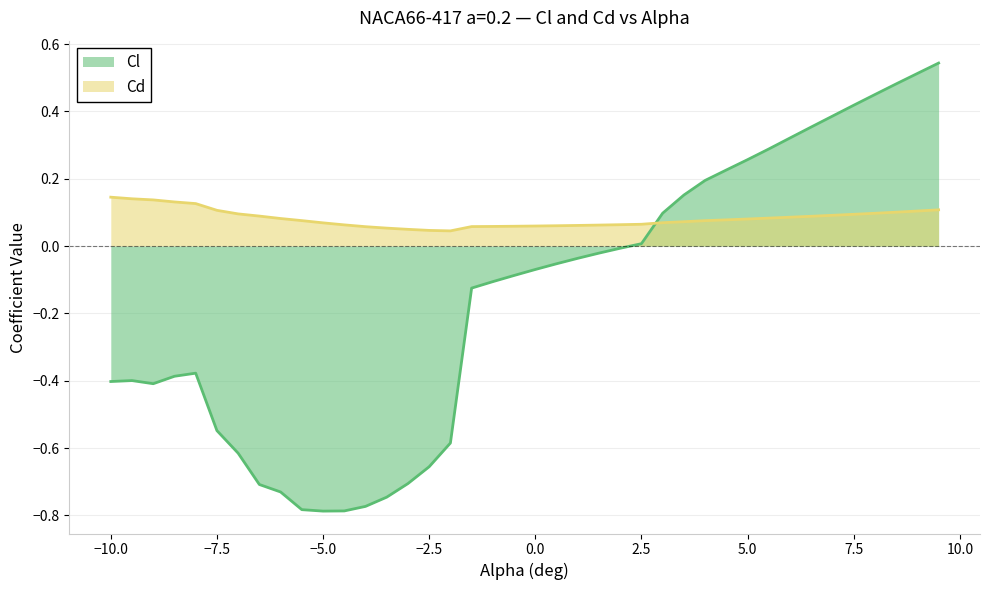

What are all the series names shown in the legend?

Cl, Cd